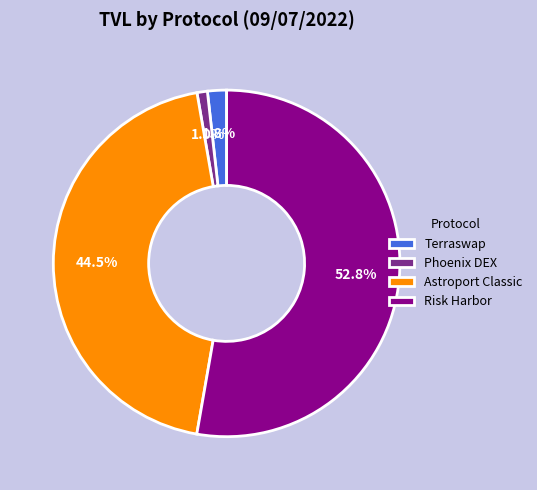

Which category has the biggest portion of the pie?

Risk Harbor